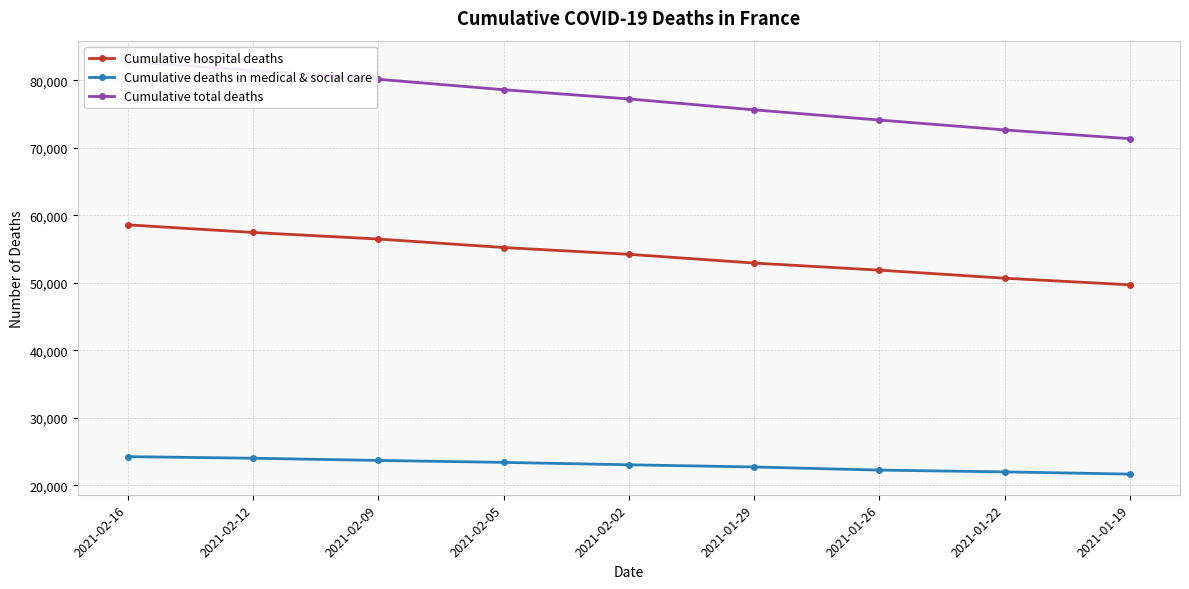

Reading left to right, extract all data points from this chart.

Cumulative hospital deaths: 58578	57449	56476	55220	54213	52917	51868	50671	49696
Cumulative deaths in medical & social care: 24234	23999	23671	23383	23025	22703	22238	21976	21646
Cumulative total deaths: 82812	81448	80147	78603	77238	75620	74106	72647	71342